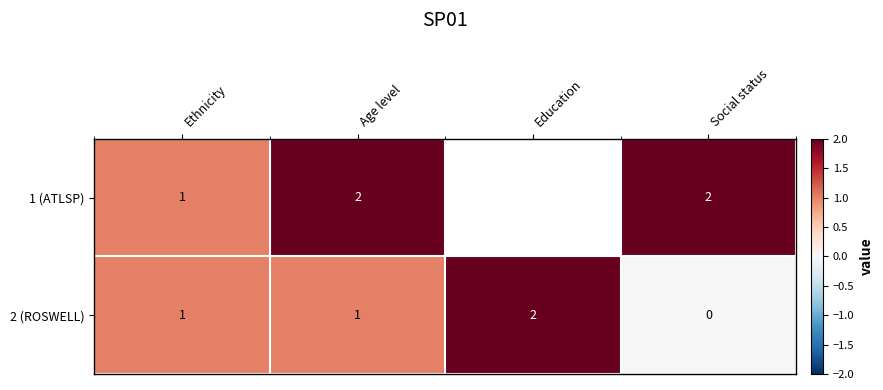

Which category has the lowest value in the 2 (ROSWELL) series?

Social status